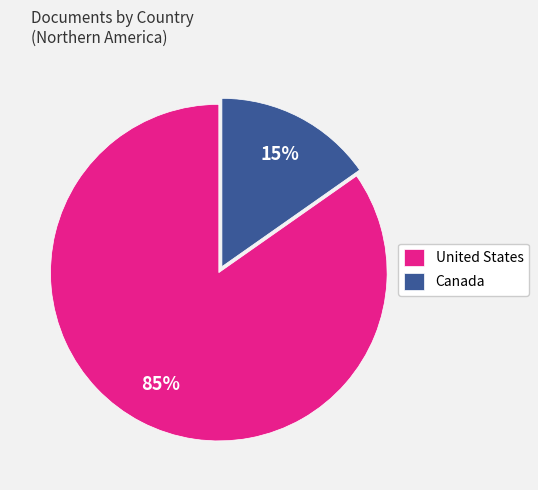

What is the smallest slice in the pie chart?

Canada